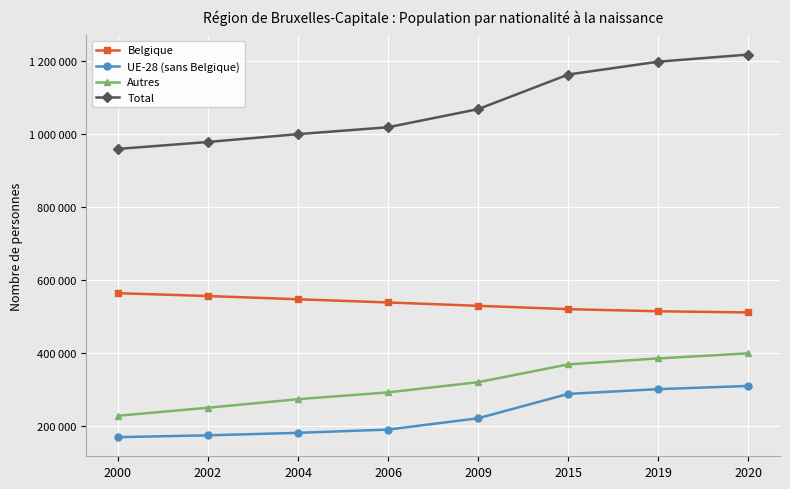

True or false: Autres and Belgique cross at least once.

False